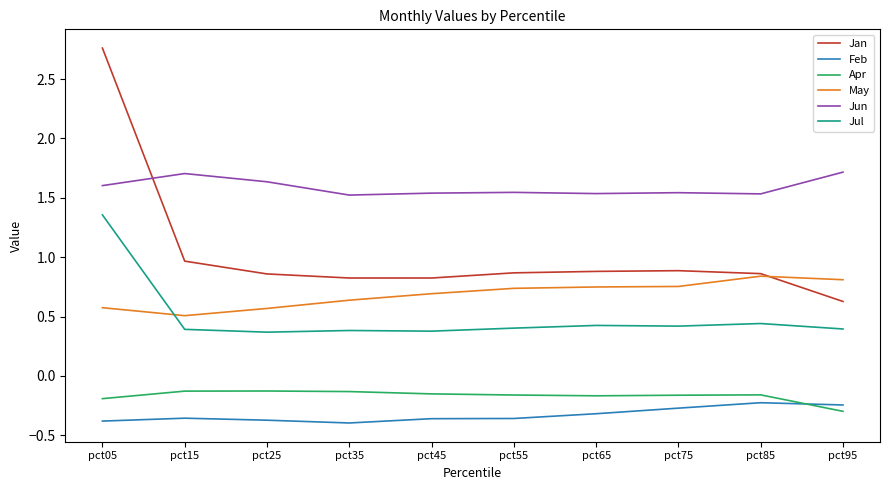

At how many categories does at least one series exceed 1?

10